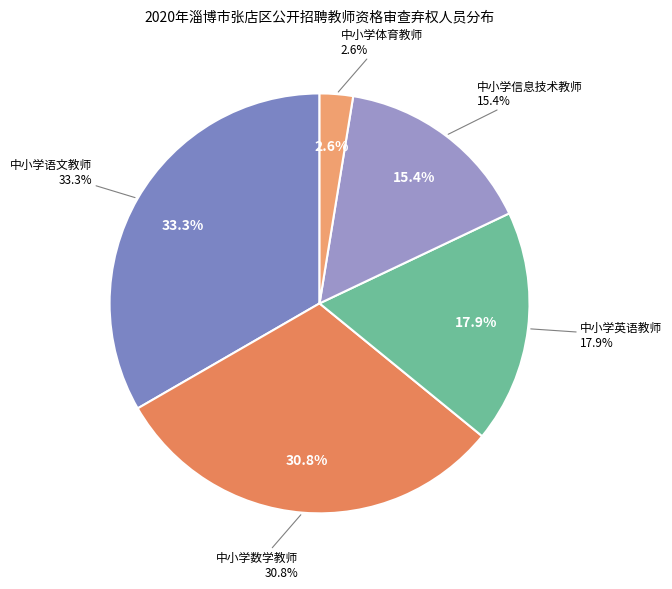

How many segments does this pie chart have?

5